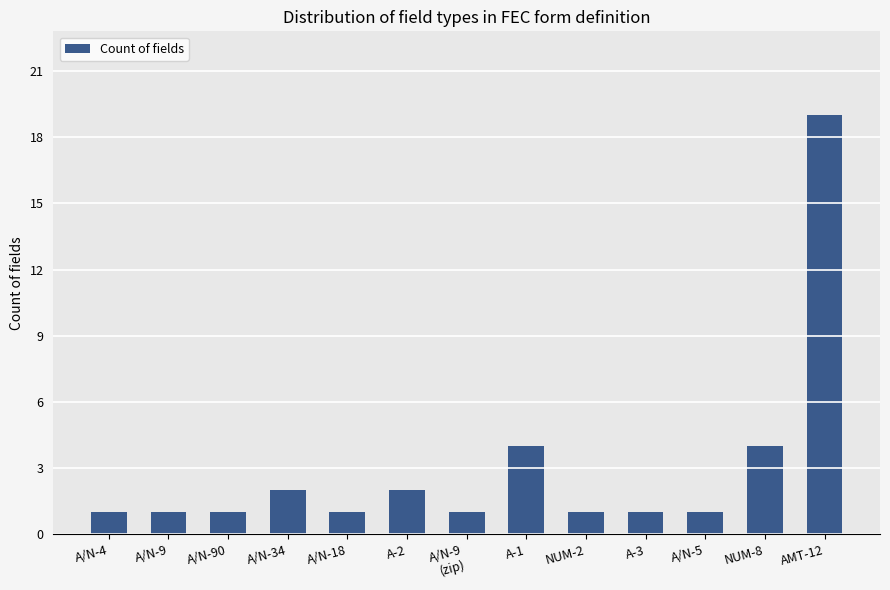

True or false: the data shows 19 at AMT-12.

True